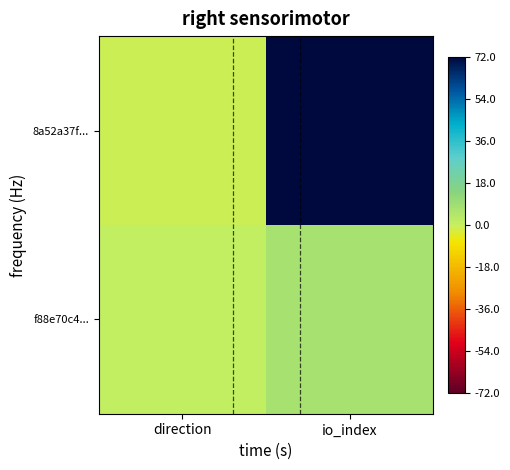

At which category does the chart reach its peak across all series?

io_index